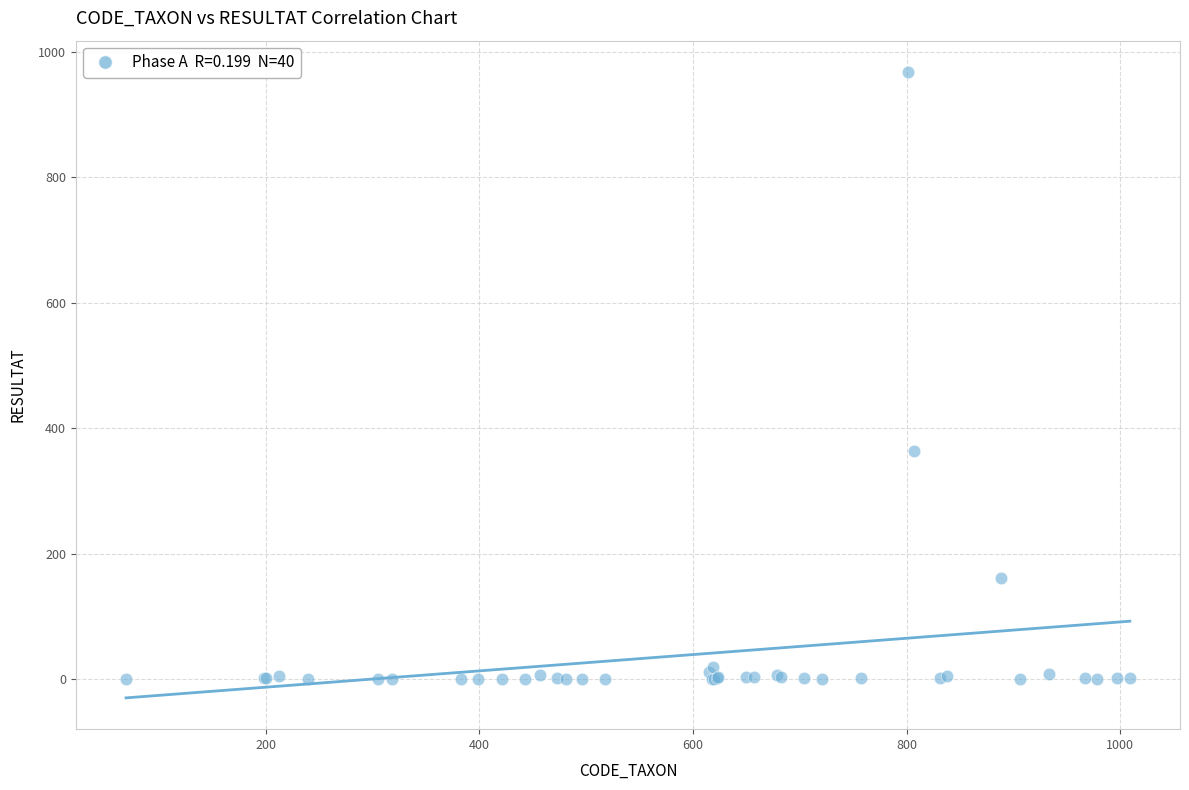

What Y value in the scatter plot is closest to 484?

364